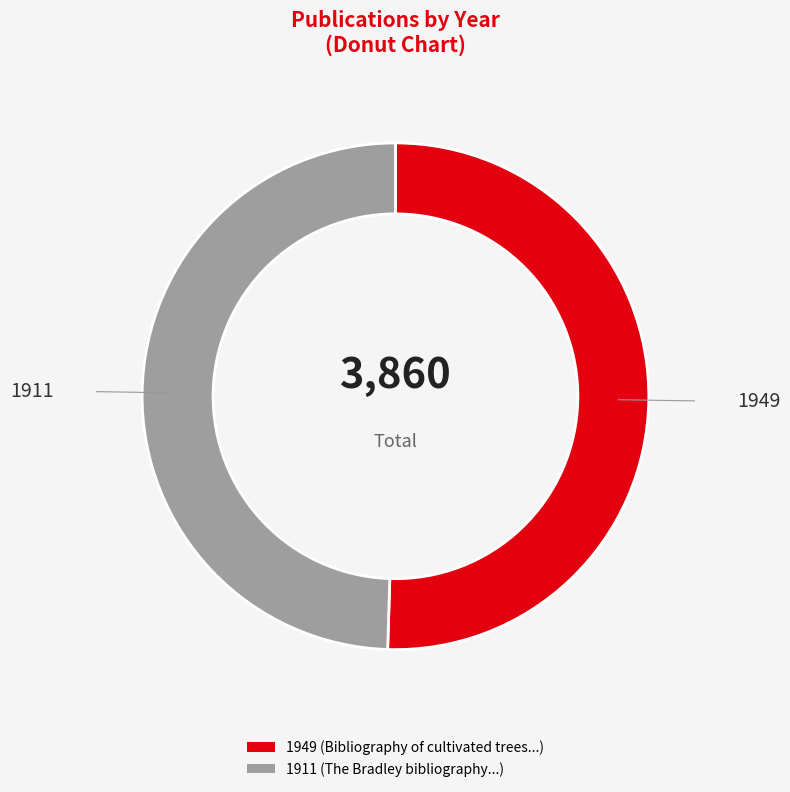

Does 1911 represent more than half of the total?

No